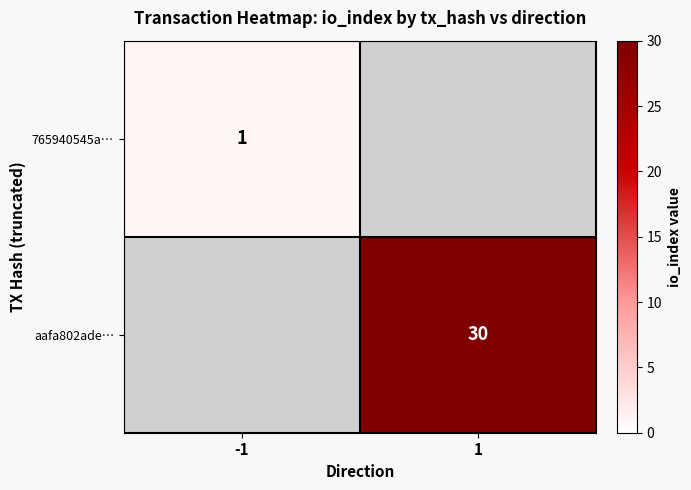

The aafa802ade… series shows 21 at 1. True or false?

False